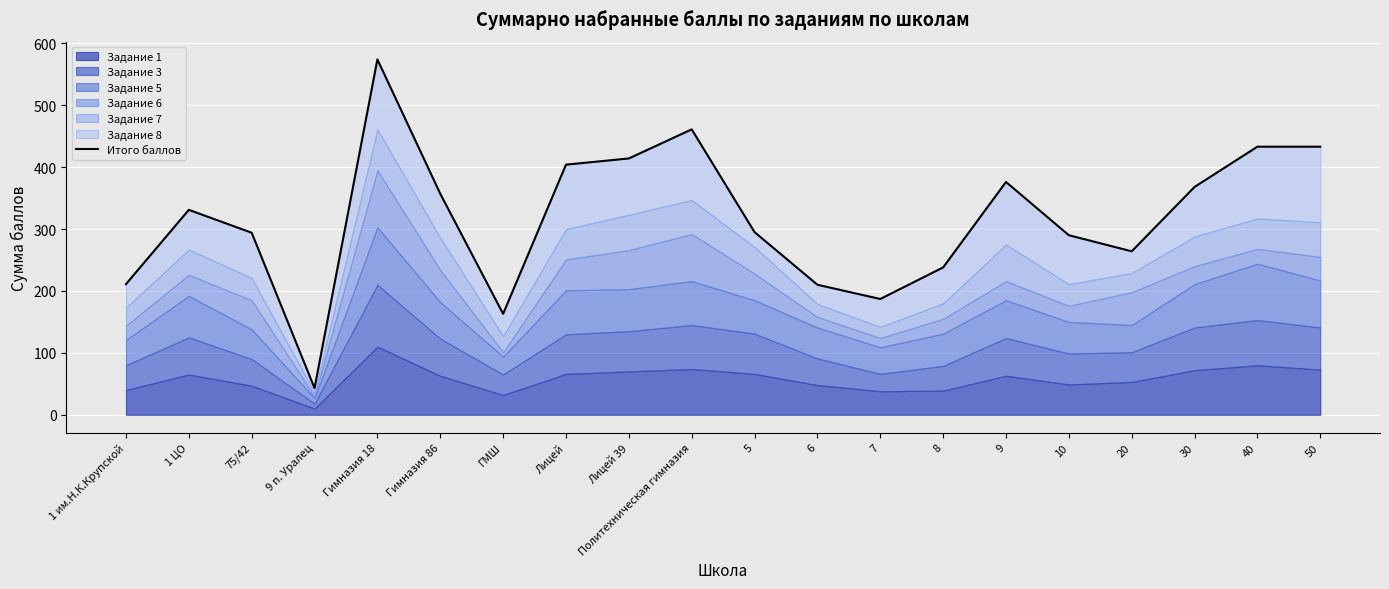

Is it true that the value at 8 is 238?

True